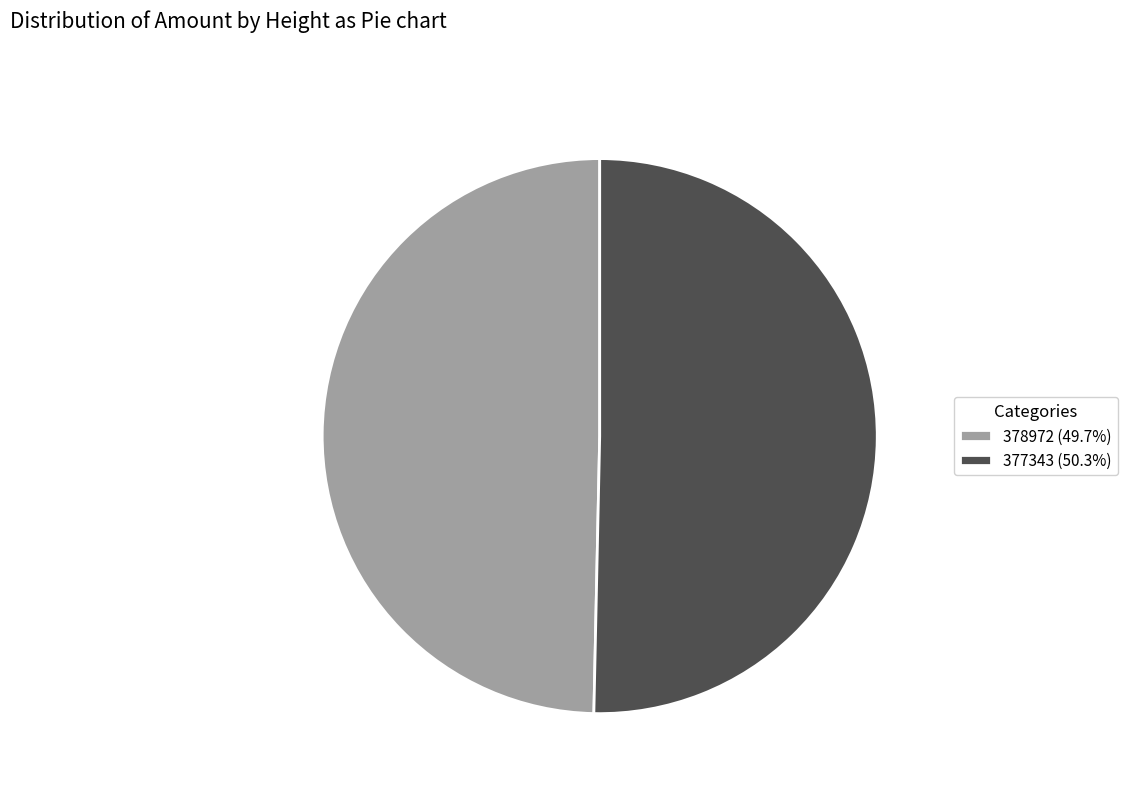

True or false: 377343 accounts for 50% of the total.

True